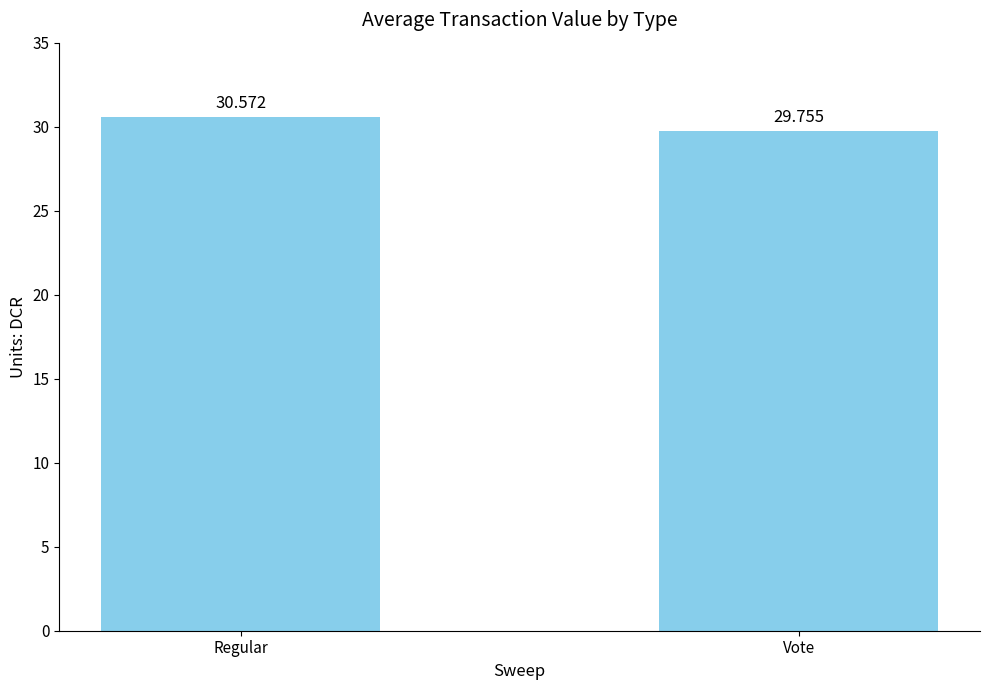

Where is the data nearest to the value 30?

Vote